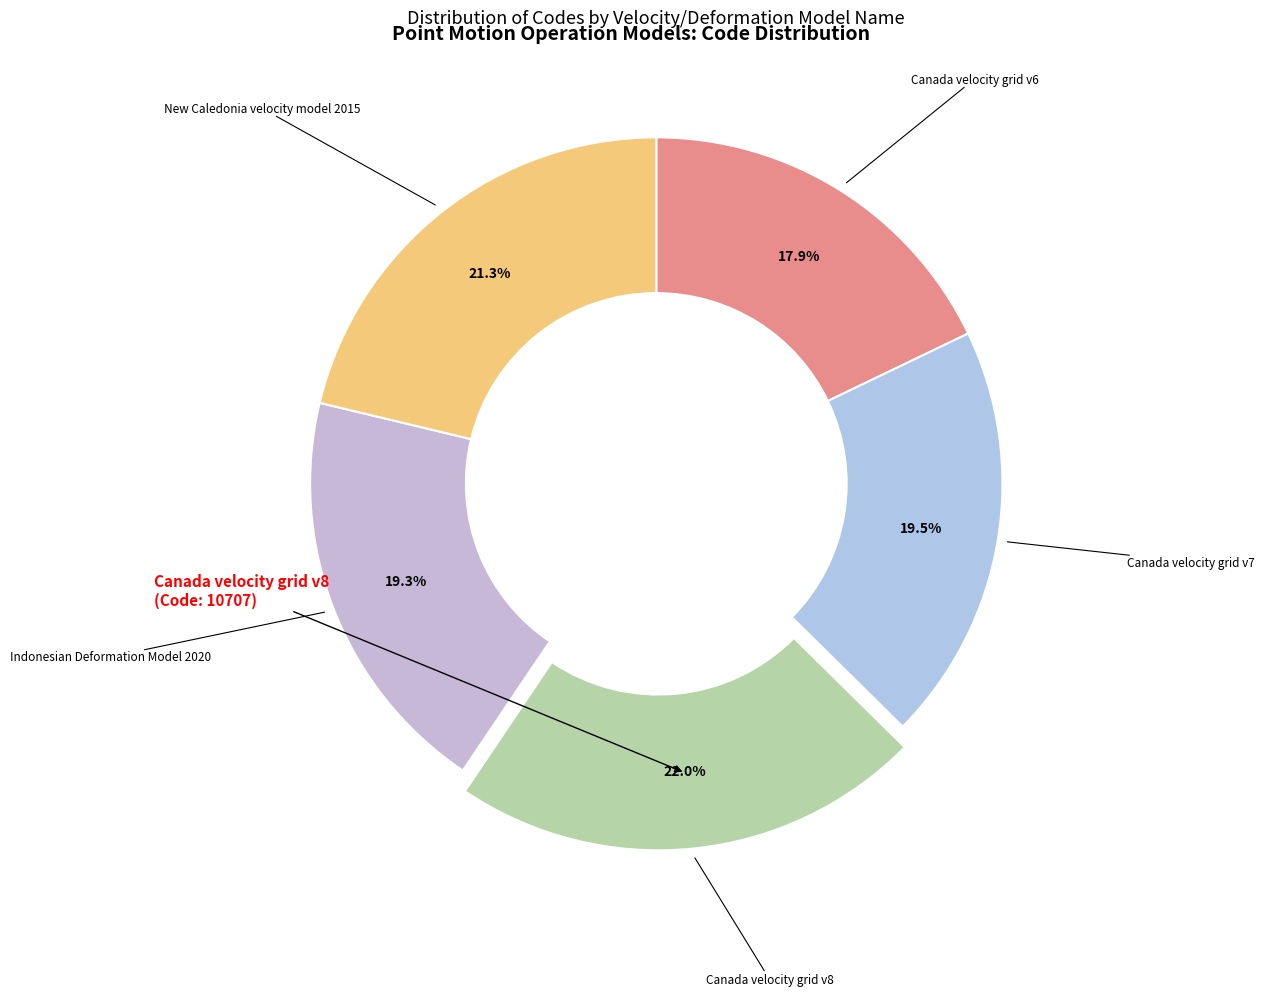

To the nearest percent, what is the difference between the largest and smallest slice percentages?

4%